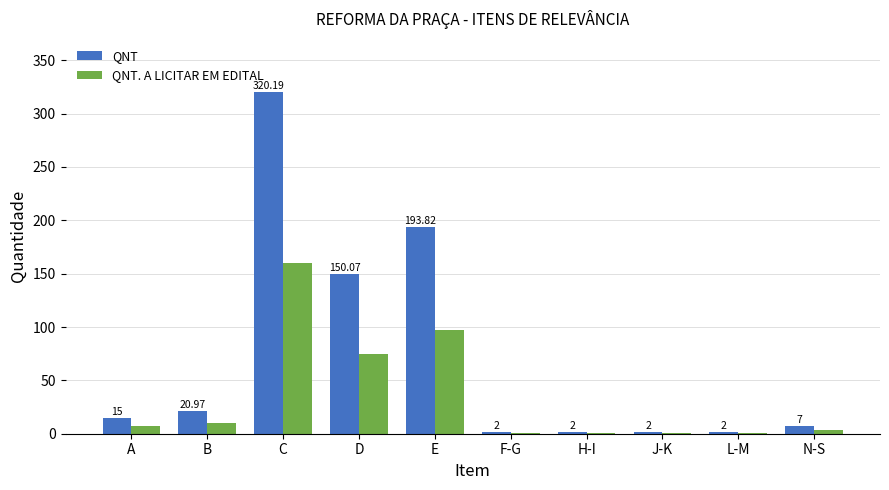

Count the number of data series in this chart.

2